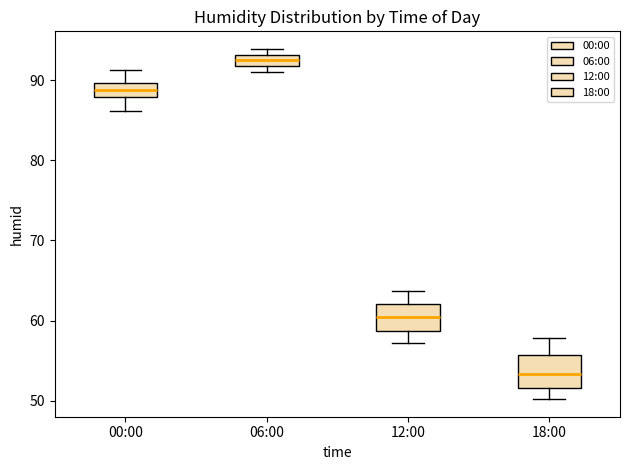

Which box's median line is the highest?

06:00